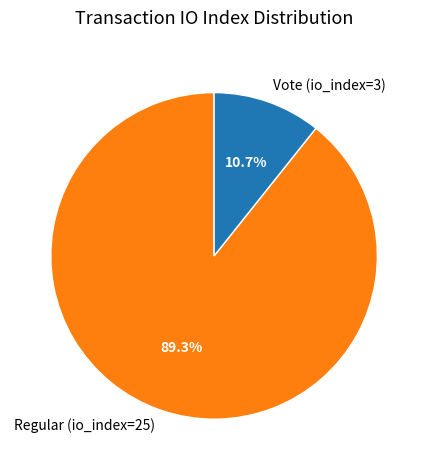

What is the smallest slice in the pie chart?

Vote (io_index=3)